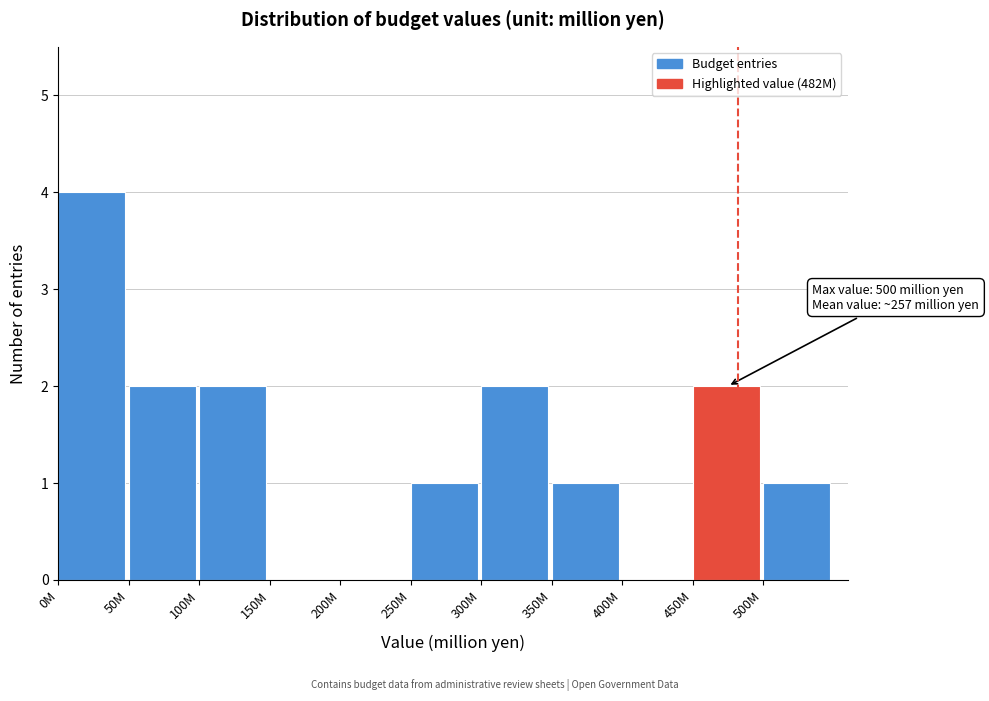

Reading left to right, transcribe all the data shown in this chart.

0M=4	50M=2	100M=2	150M=0	200M=0	250M=1	300M=2	350M=1	400M=0	450M=2	500M=1